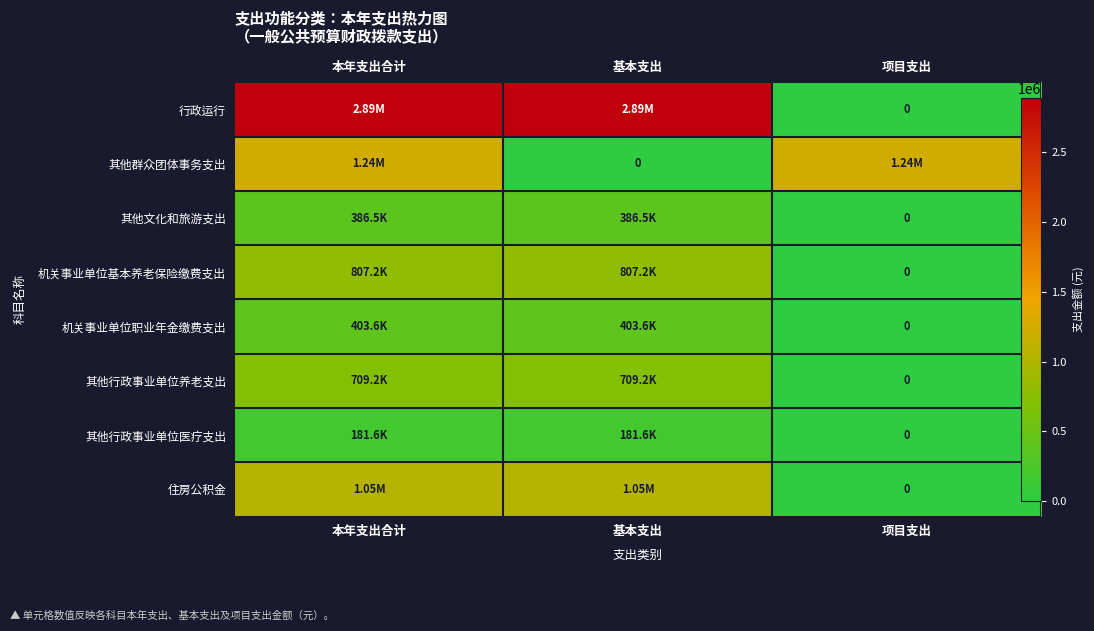

What is the difference between the highest and lowest values at 本年支出合计?

2710056.4